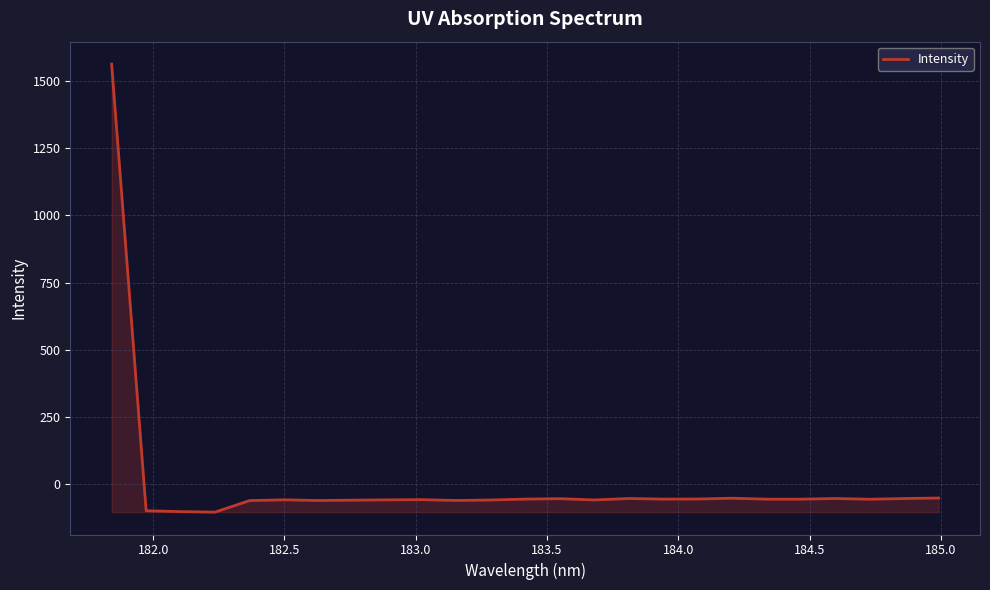

What is the maximum value shown in the chart?

1561.5